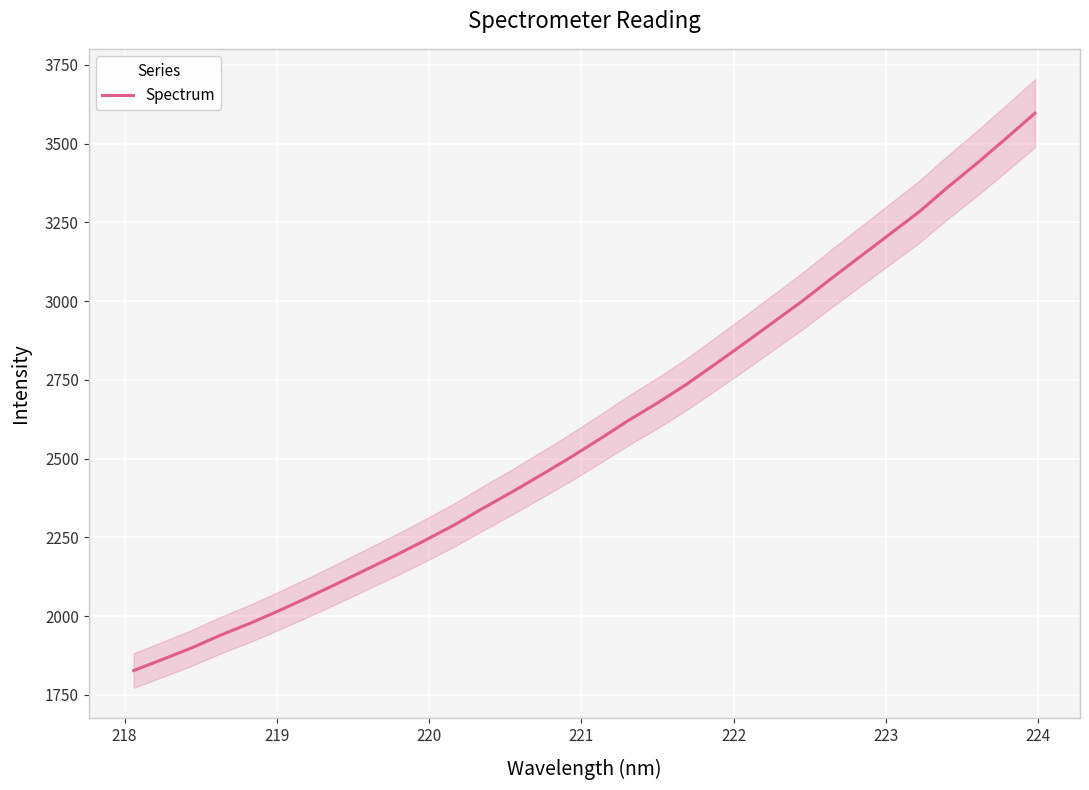

How many lines are shown in the chart?

1